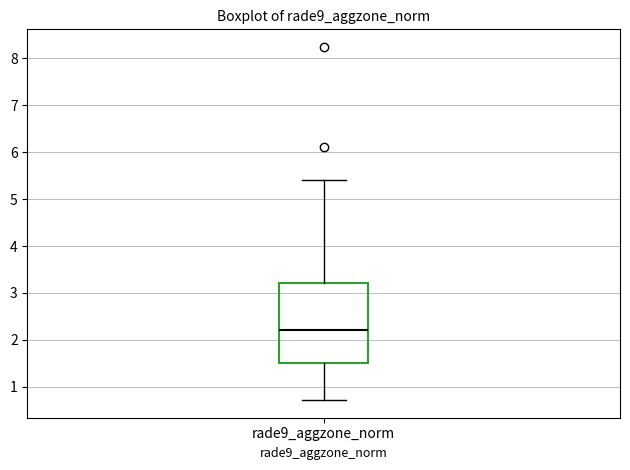

Where is the upper edge of the box for rade9_aggzone_norm on the y-axis? The values are not printed on the chart, so give them approximately, as read against the axis.

3.2